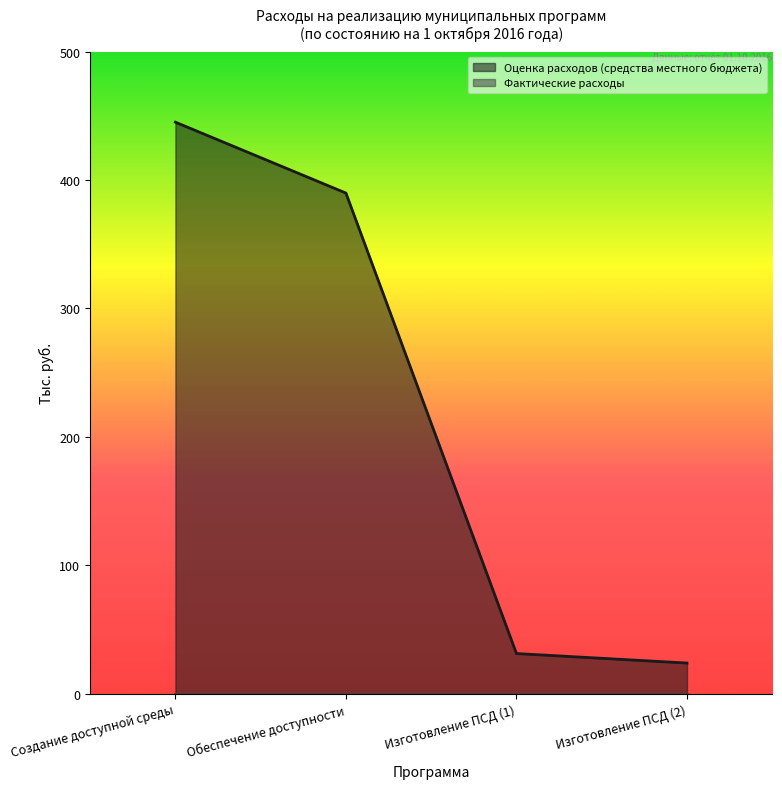

What is the difference between the maximum and minimum values?

421.1